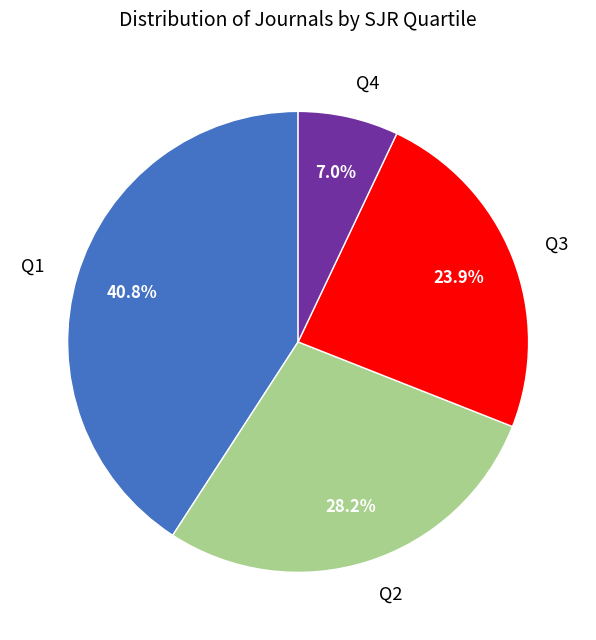

Does Q4 represent more than half of the total?

No